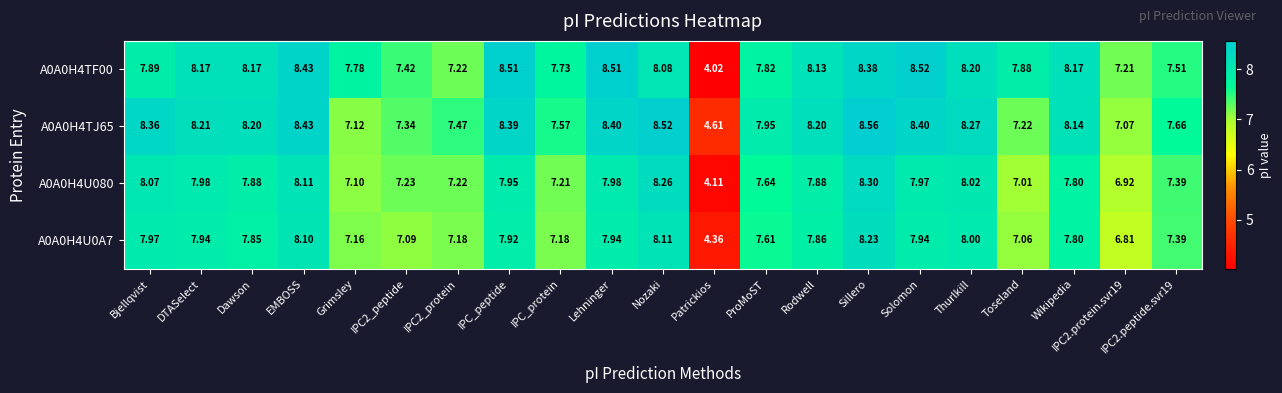

What is the spread (max minus min) of values at IPC2.protein.svr19?

0.4